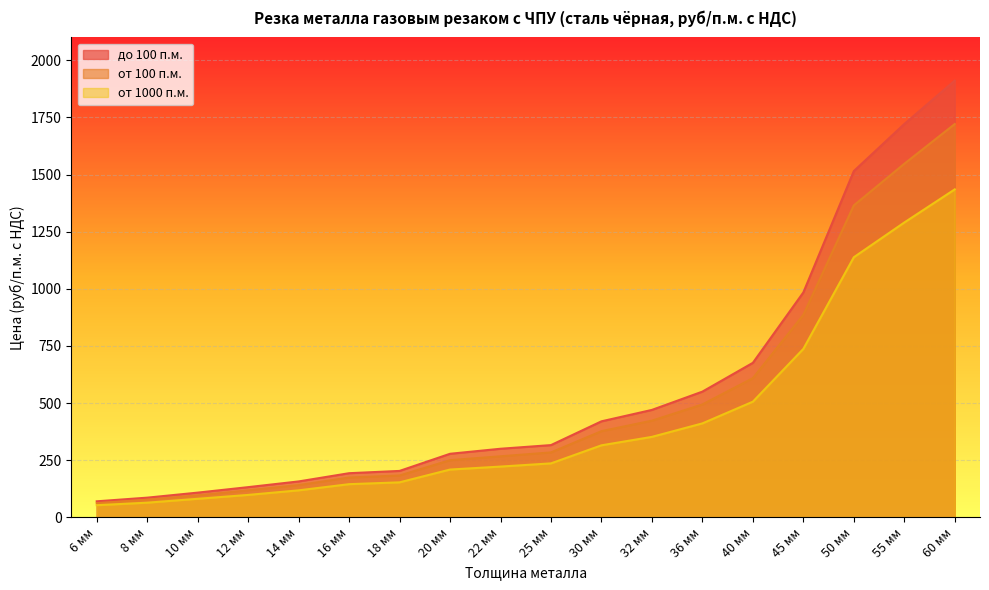

True or false: от 1000 п.м. has more than 2 interior local peaks.

False